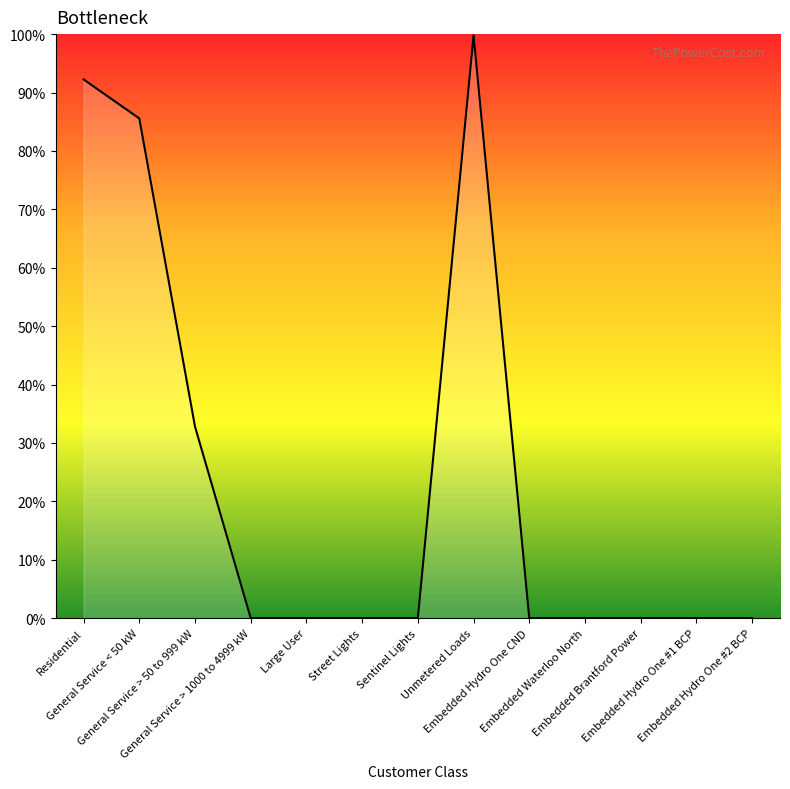

What is the difference between the maximum and minimum values?

1.0